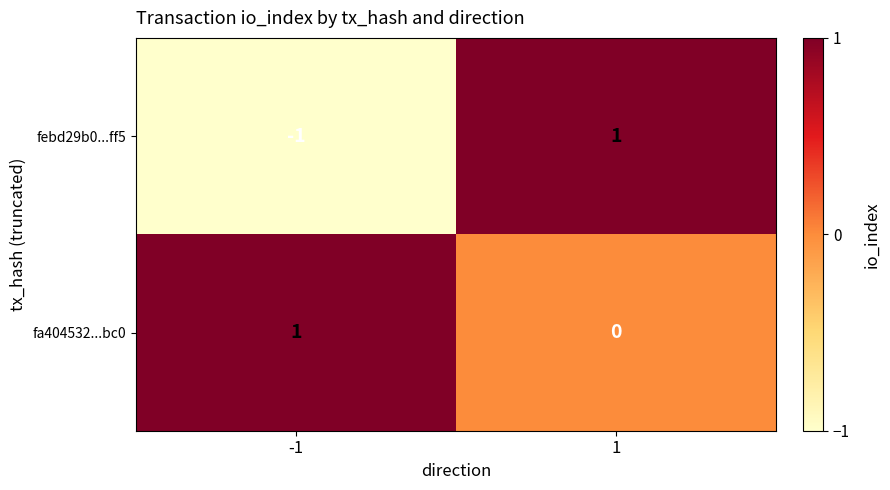

Which category has the lowest value across all series?

-1